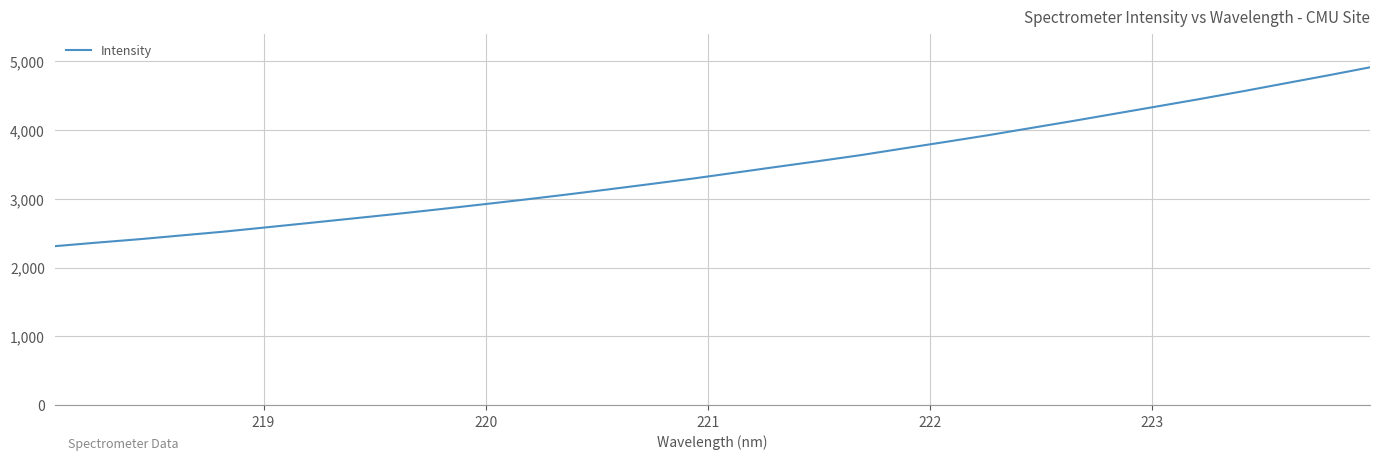

How many values are below 3375?

16